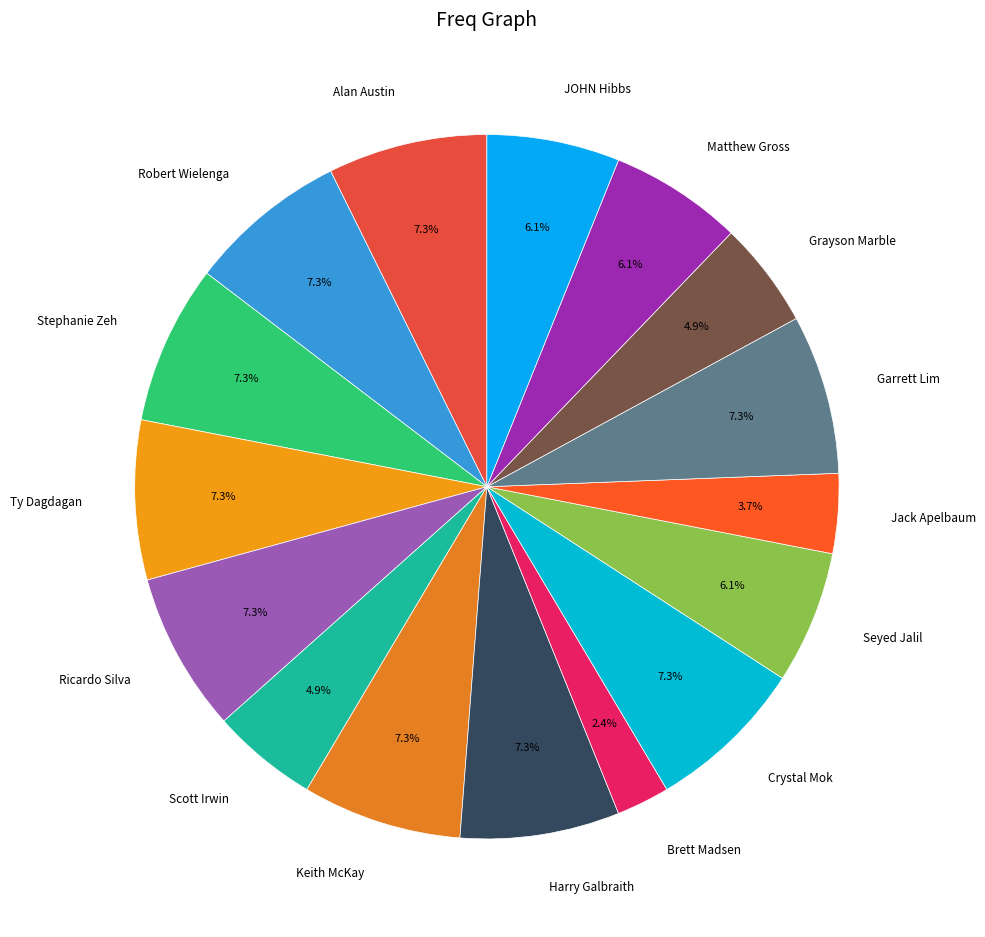

True or false: Robert Wielenga accounts for 1% of the total.

False